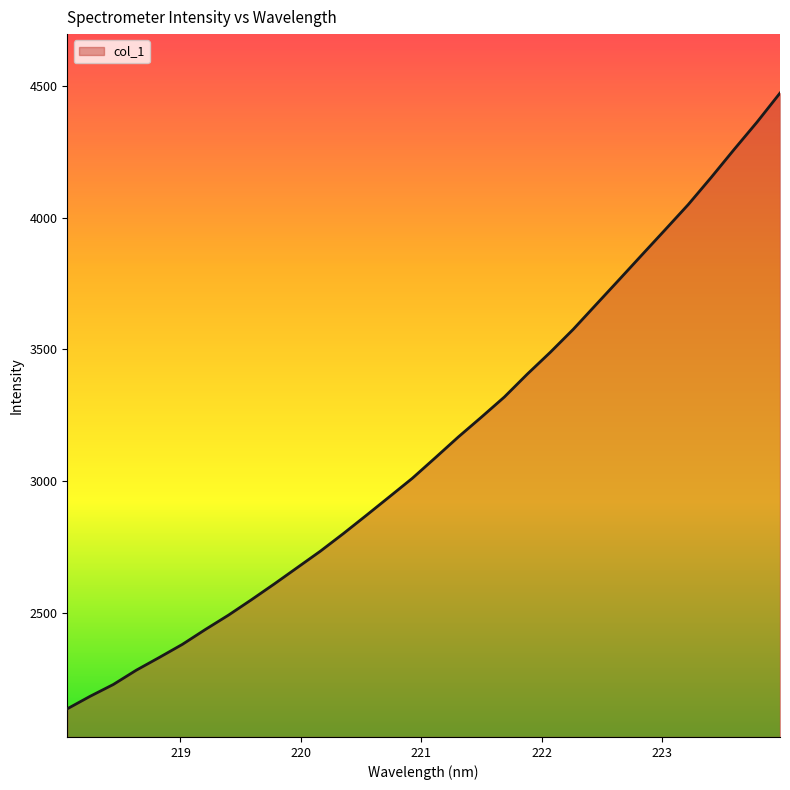

What is the difference between the maximum and minimum values?

2335.3